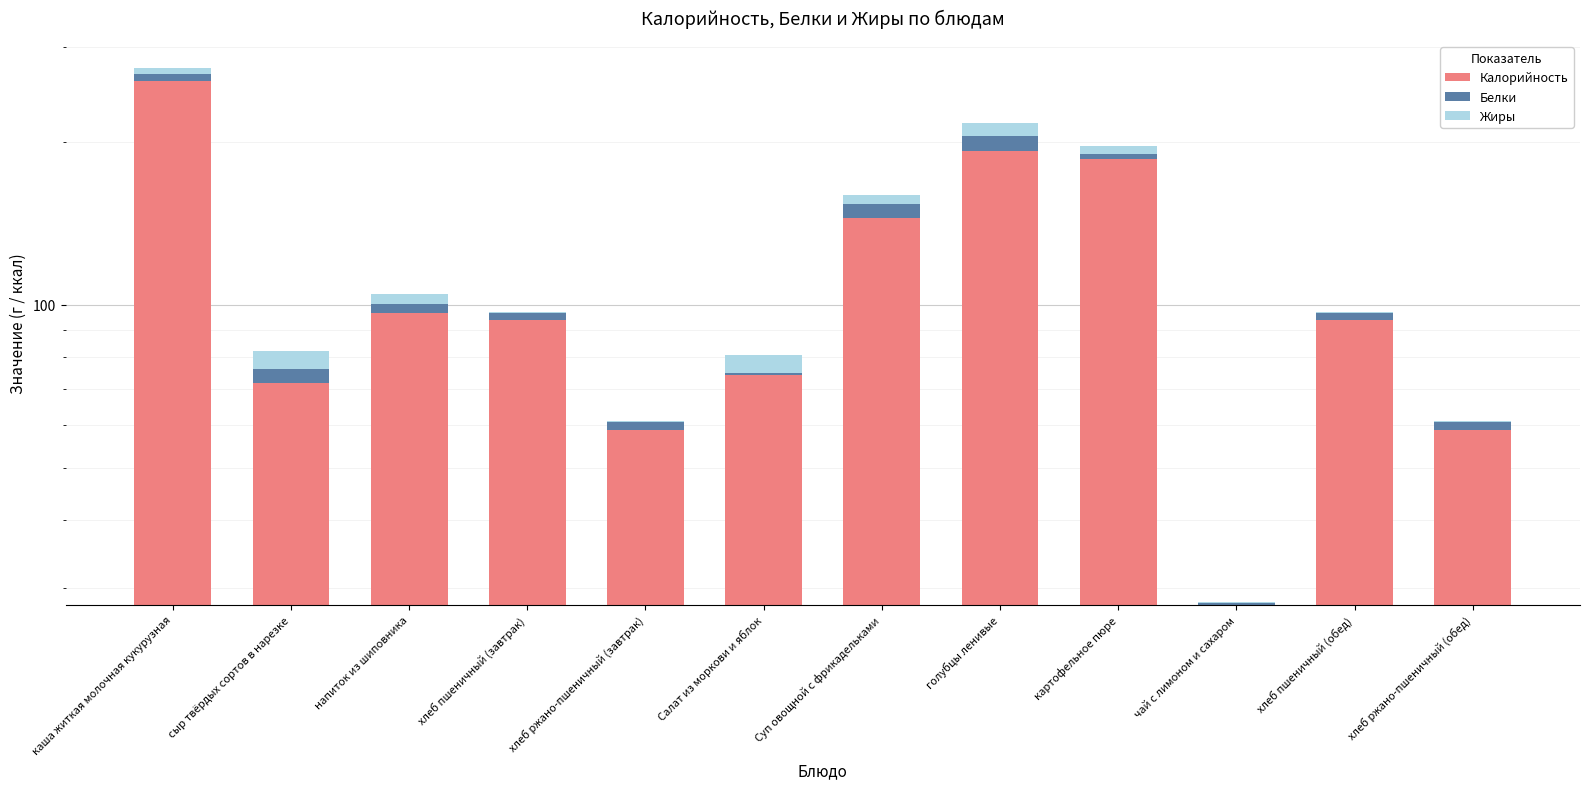

What is the difference between the highest and lowest values at хлеб ржано-пшеничный (завтрак)?

58.3